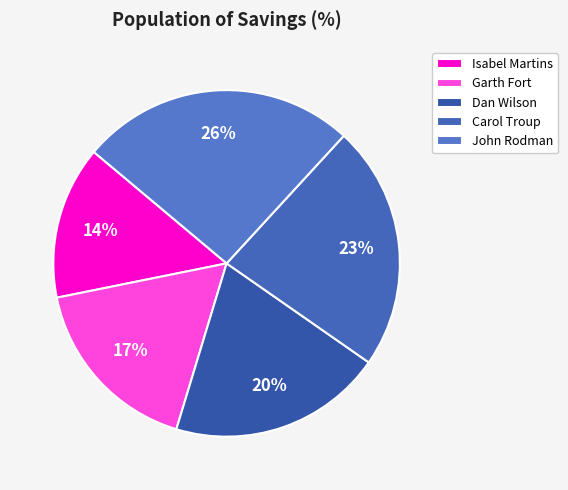

To the nearest percent, what portion does John Rodman represent?

26%